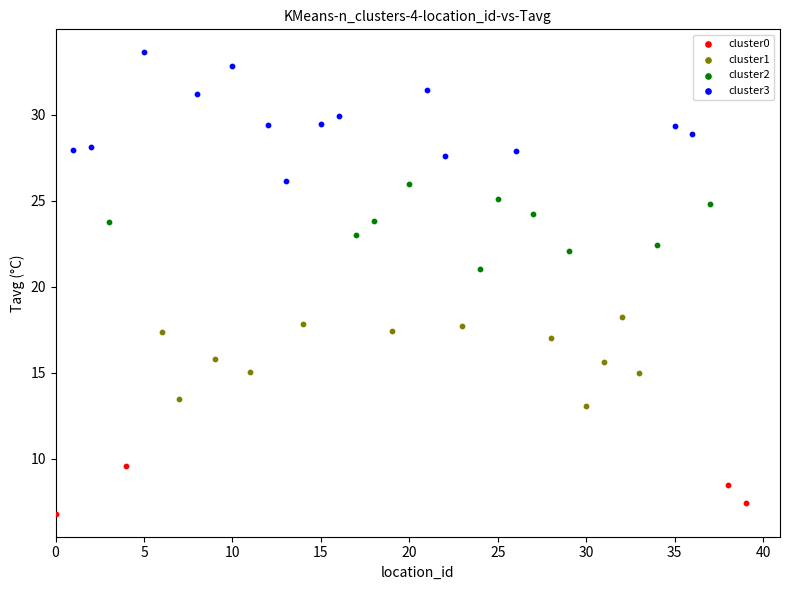

What are all the series names shown in the legend?

cluster0, cluster1, cluster2, cluster3